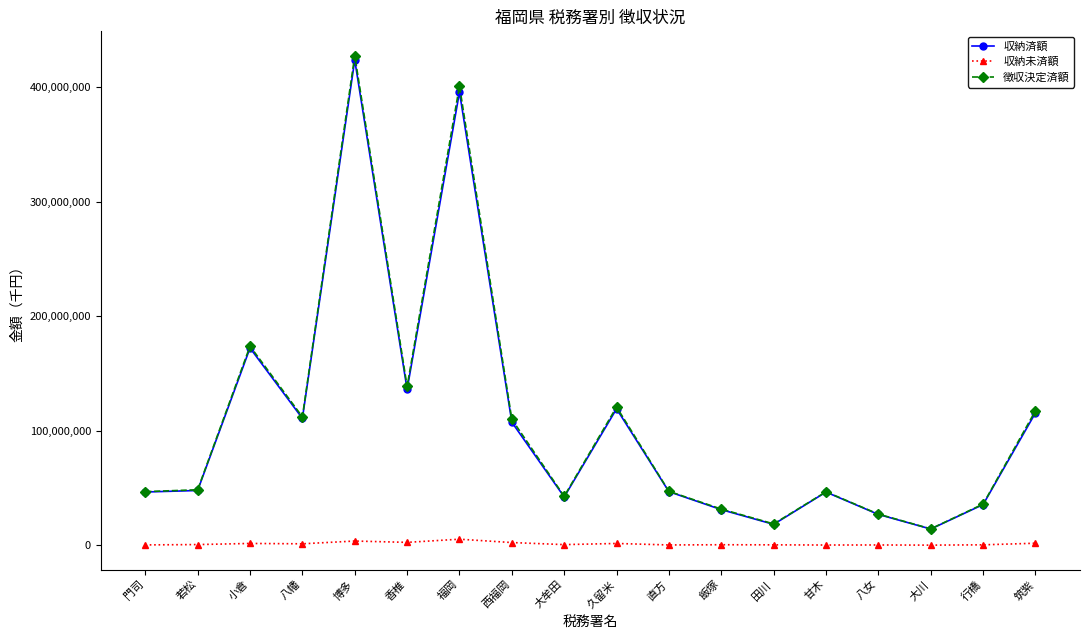

Is this an area chart (filled region under the line)?

No